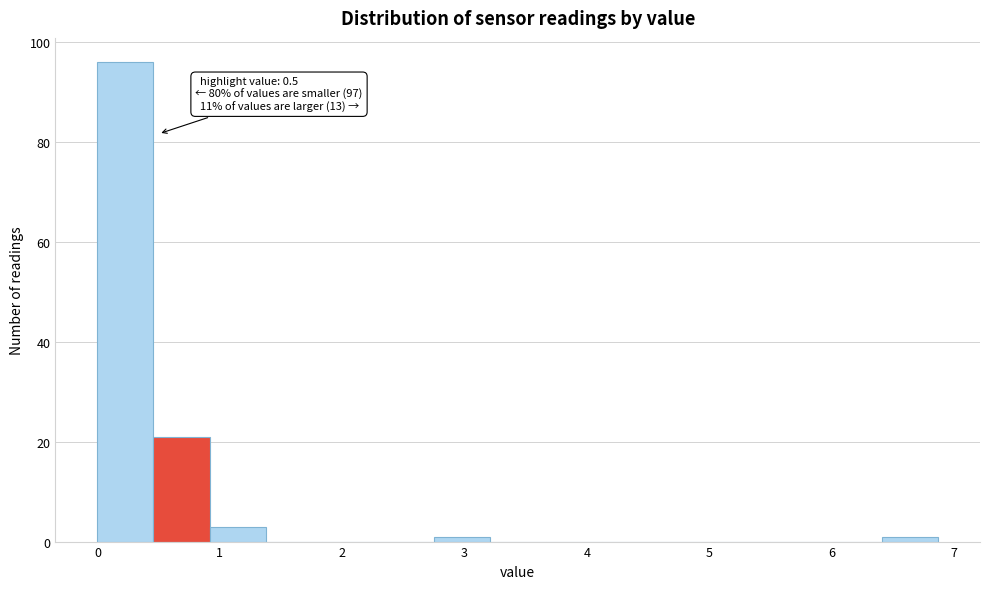

Which range on the x-axis has the tallest bar?

0.0 to 0.5